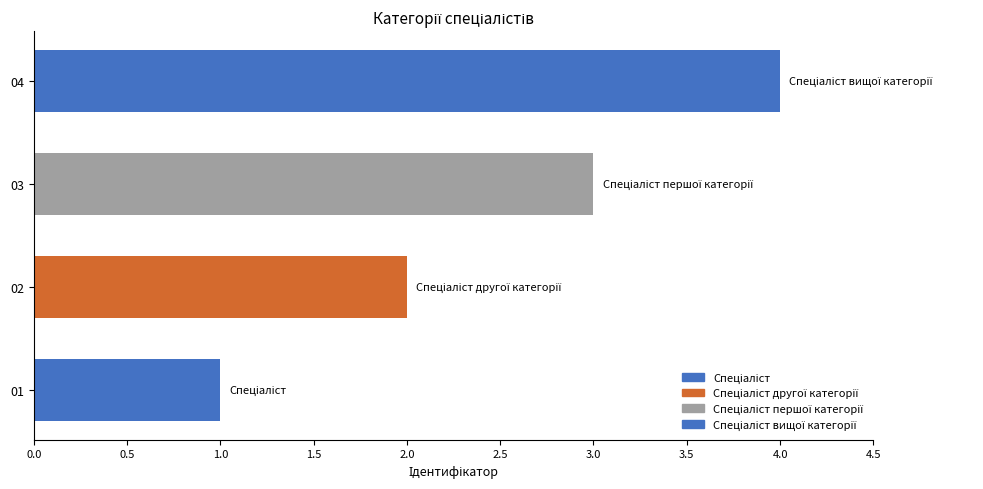

Rank the categories by value from lowest to highest.

01, 02, 03, 04